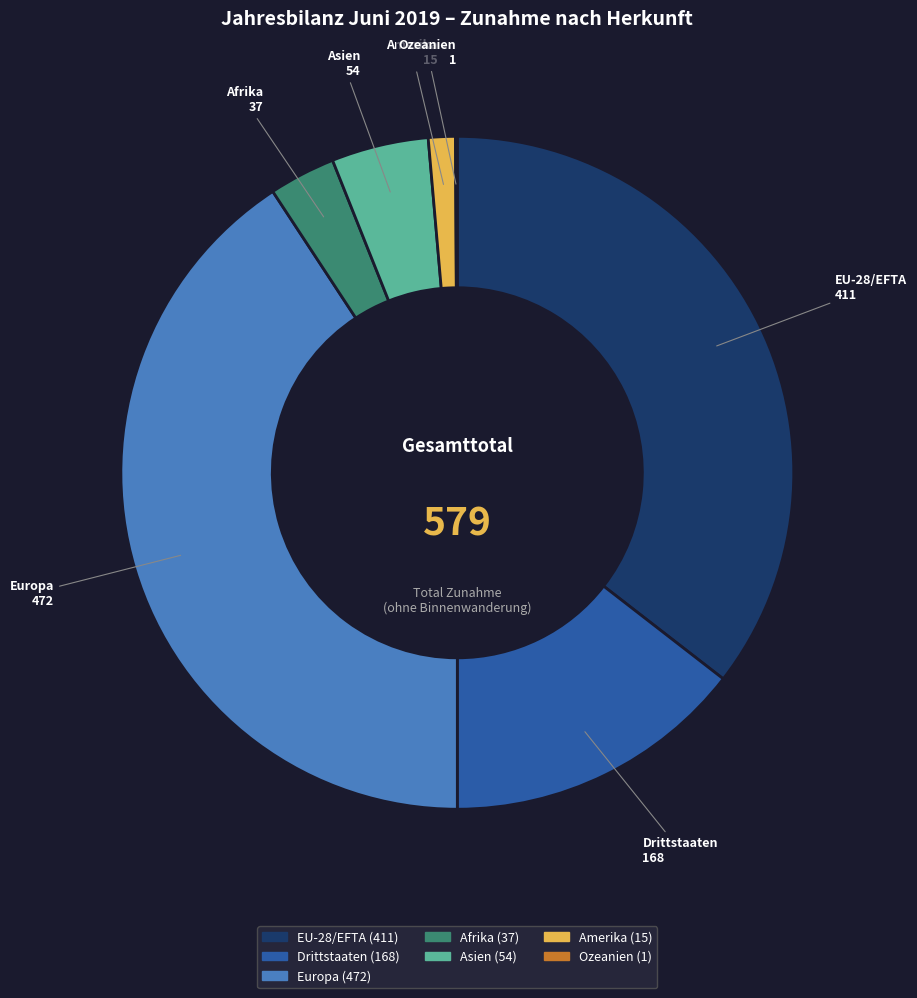

Is Europa the majority of the pie?

No